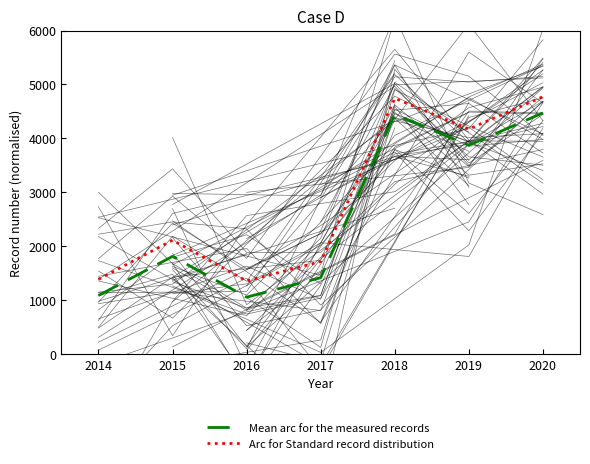

Is this an area chart (filled region under the line)?

No